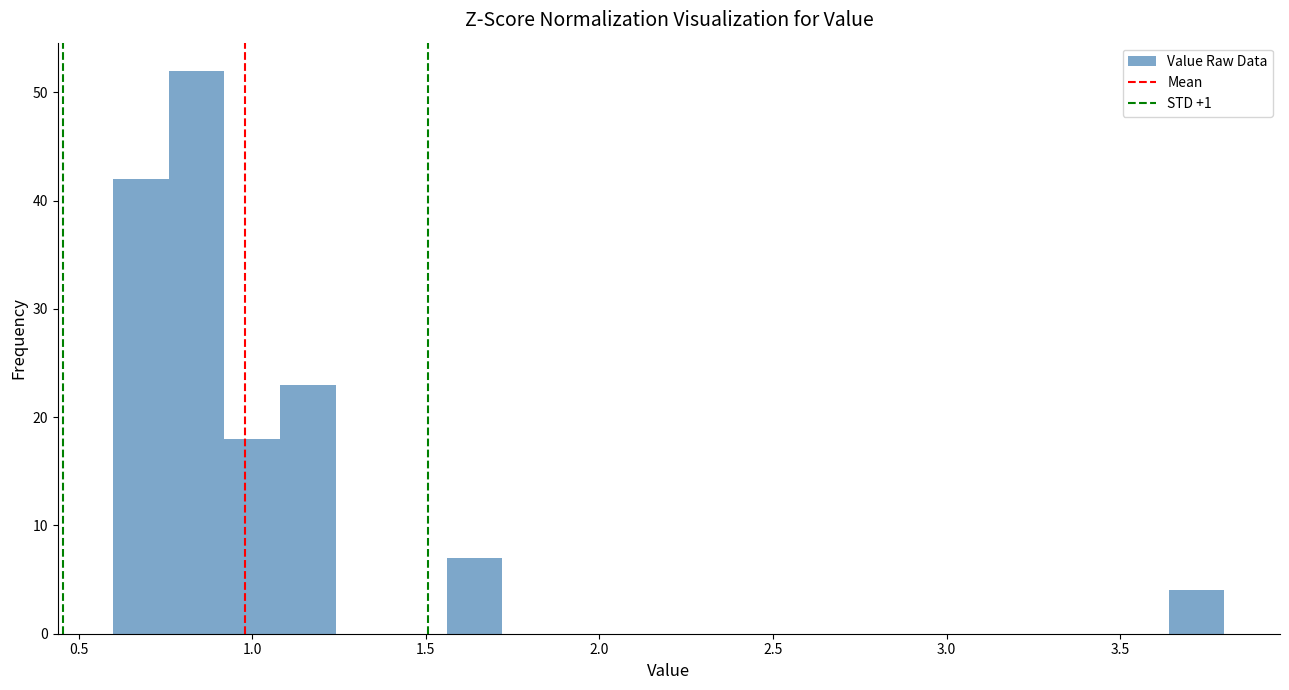

Read against the x-axis, roughly where is the centre of the tallest bar?

0.85